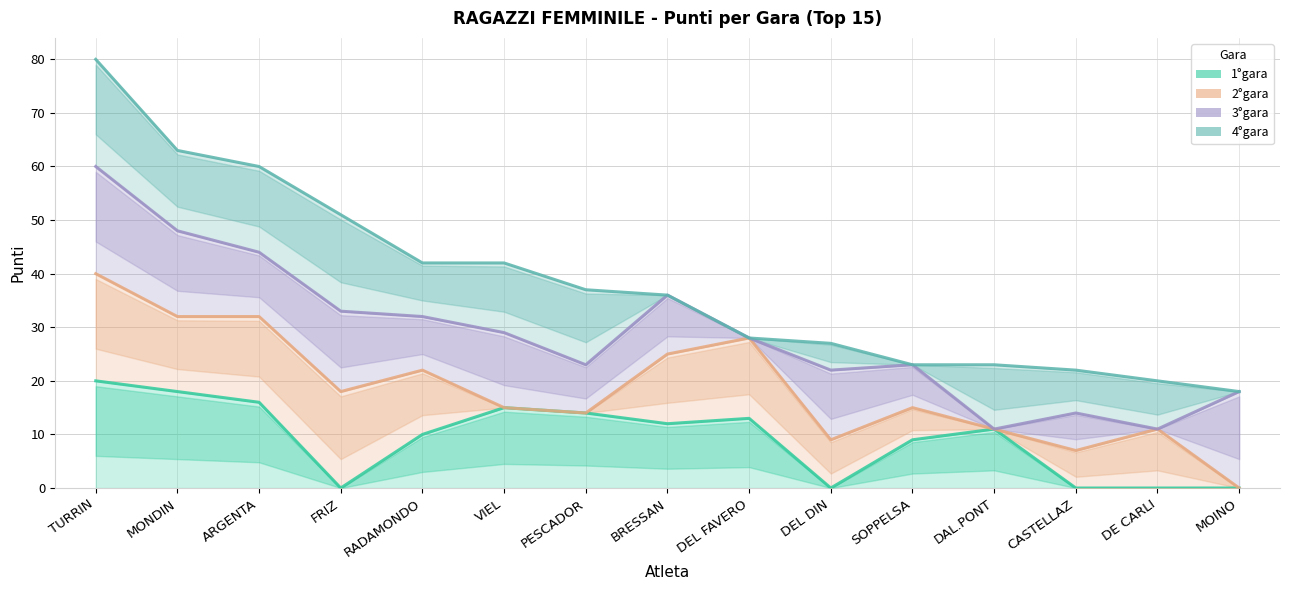

How many interior local valleys does the 3°gara series have?

4